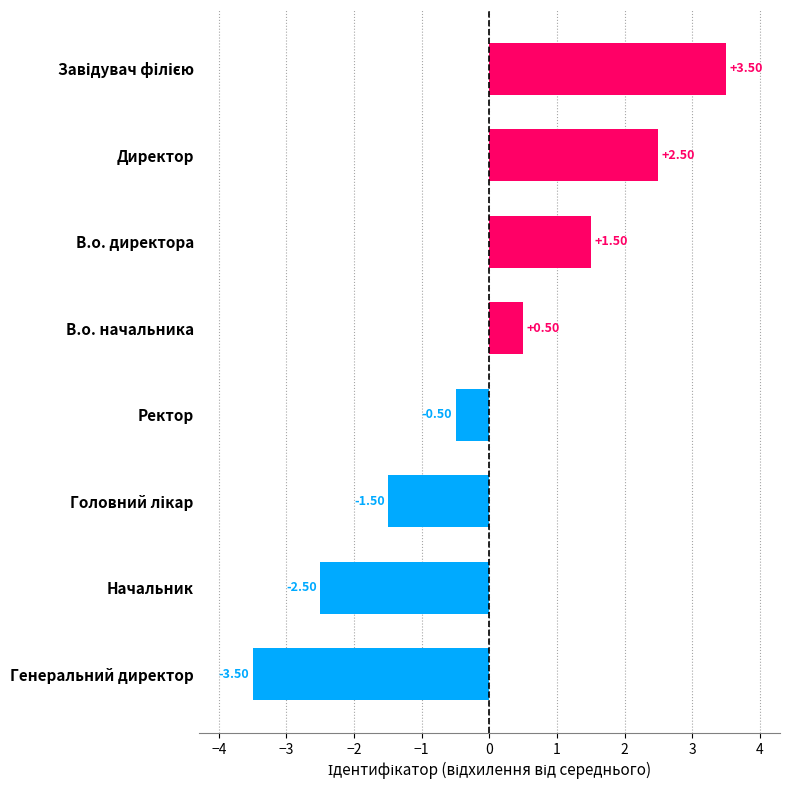

What is the difference between the maximum and second lowest values?

6.0